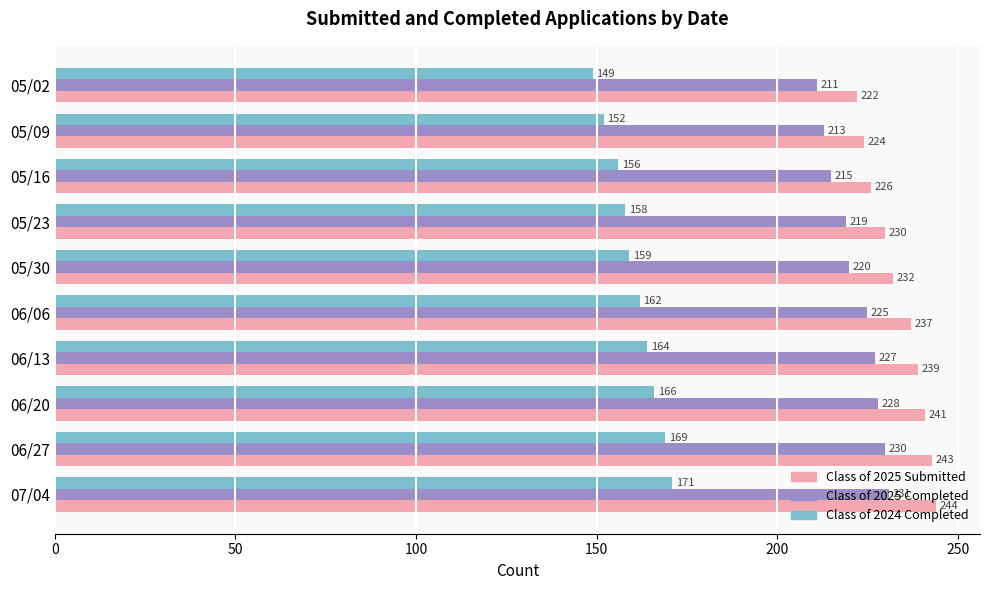

What is the difference between the highest and lowest values at 05/16?

70